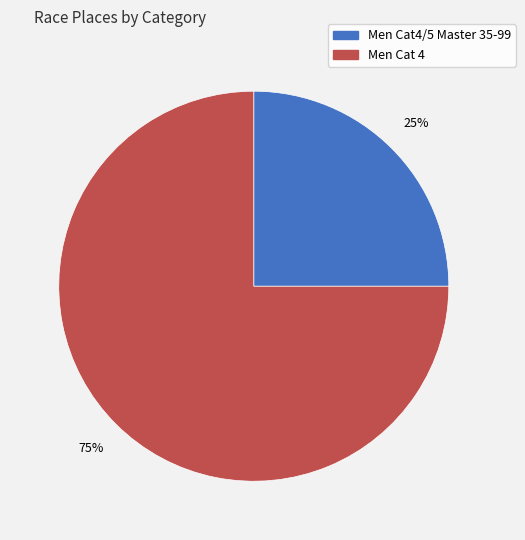

Is the sum of Men Cat 4 and Men Cat4/5 Master 35-99 greater than half?

Yes